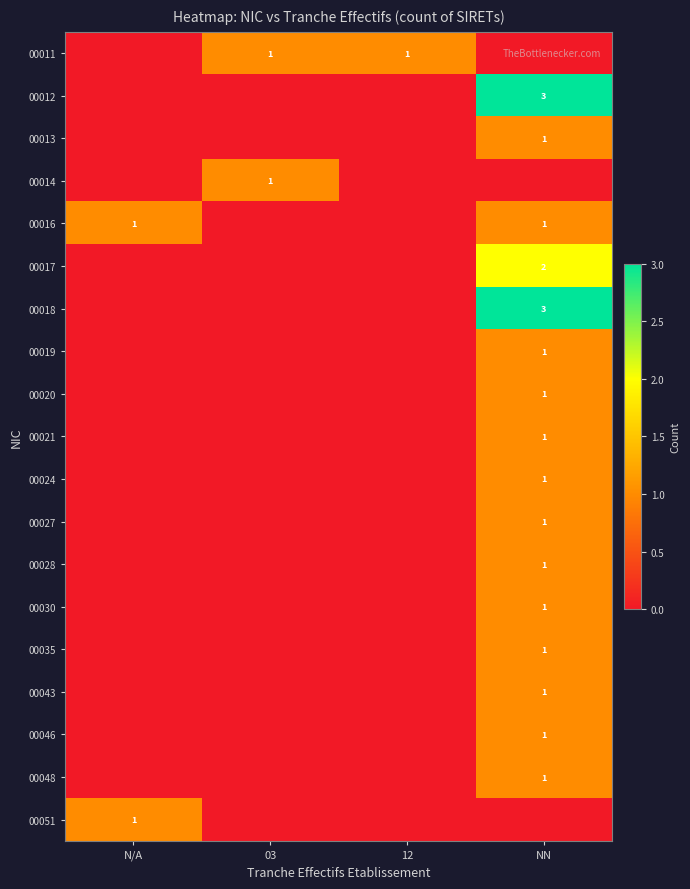

The value of 00046 at NN is 2. True or false?

False